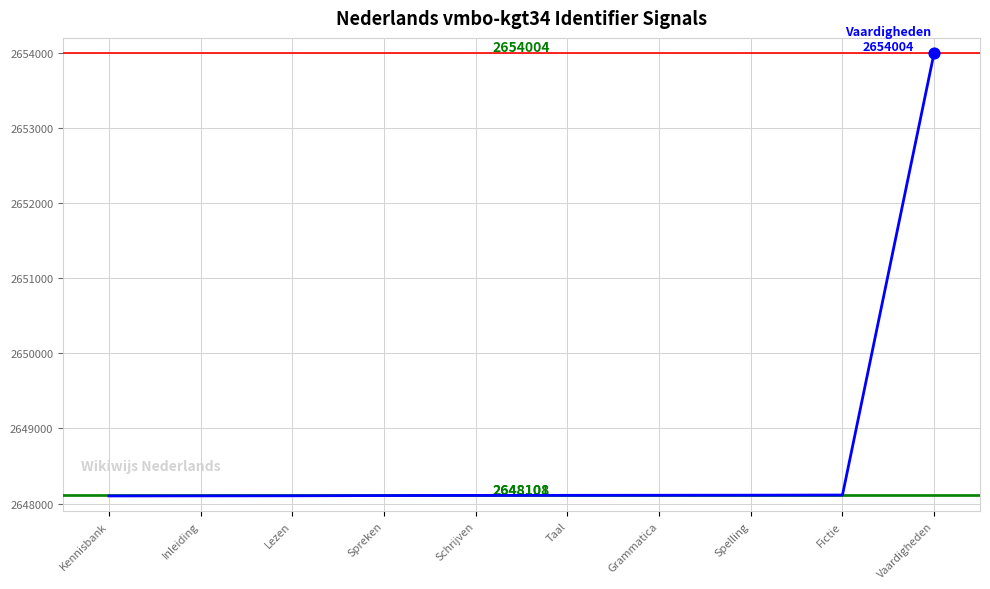

The chart shows a value of 4050329 at Grammatica. True or false?

False